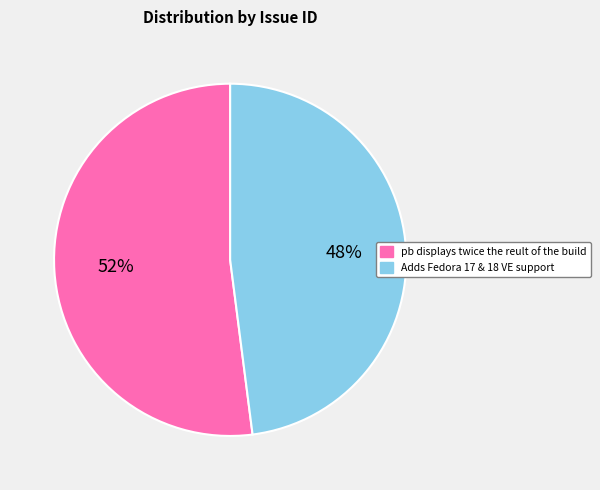

Combined, do Adds Fedora 17 & 18 VE support and pb displays twice the reult of the build account for over 50%?

Yes